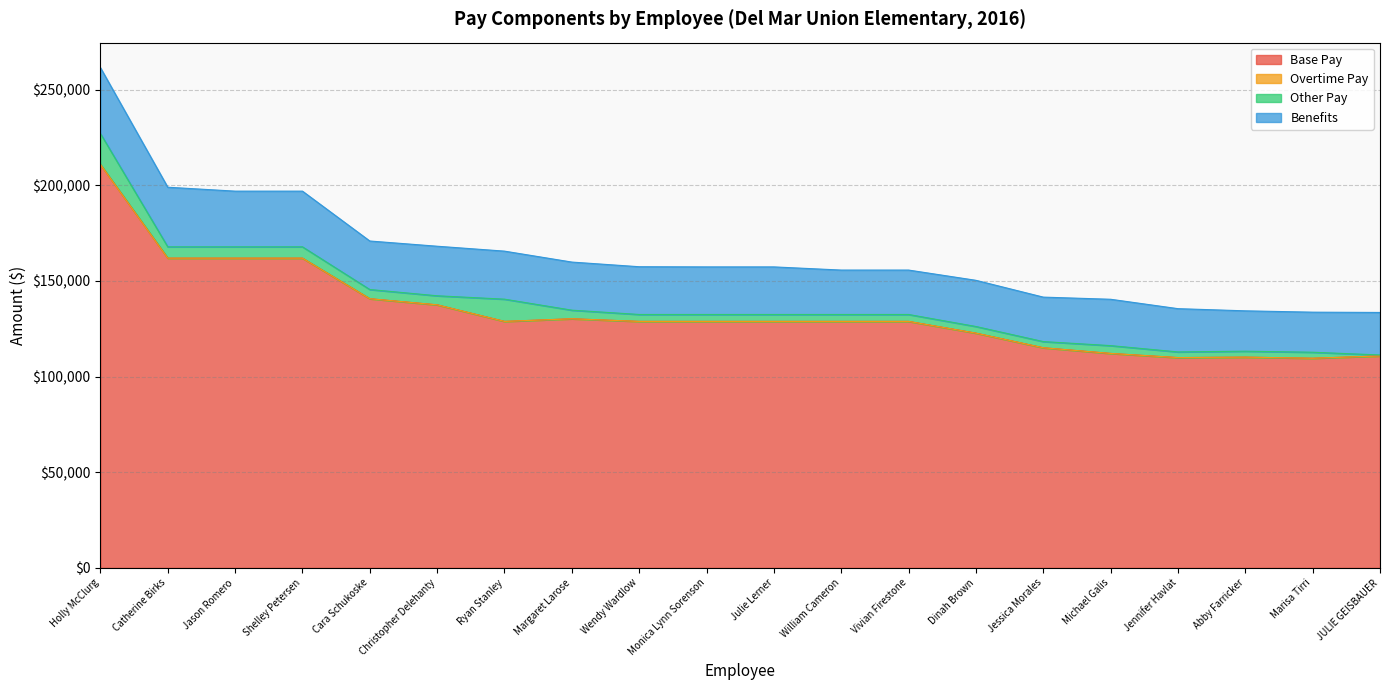

How many lines are shown in the chart?

4